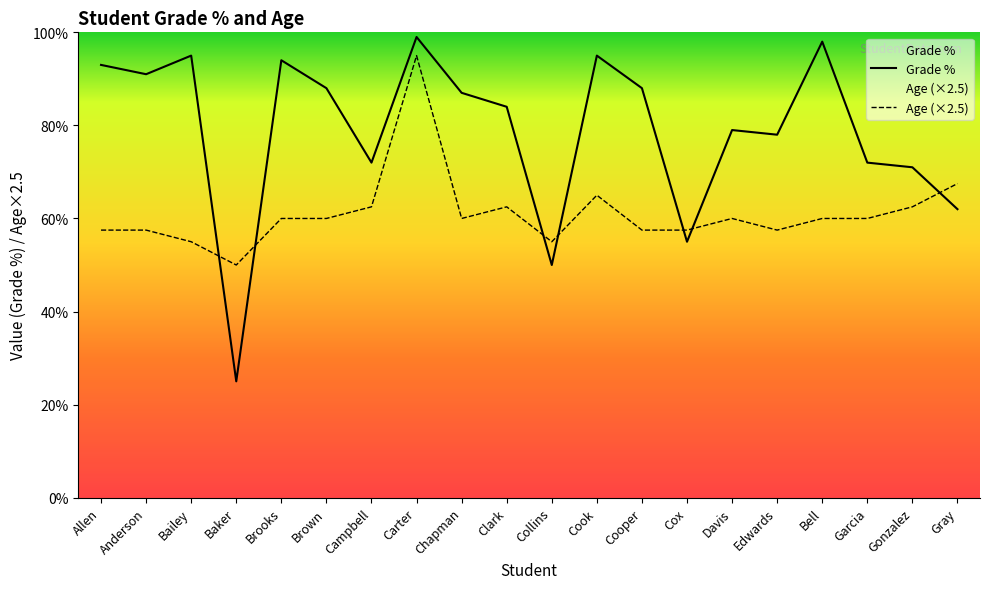

Does the chart have visible grid lines?

No